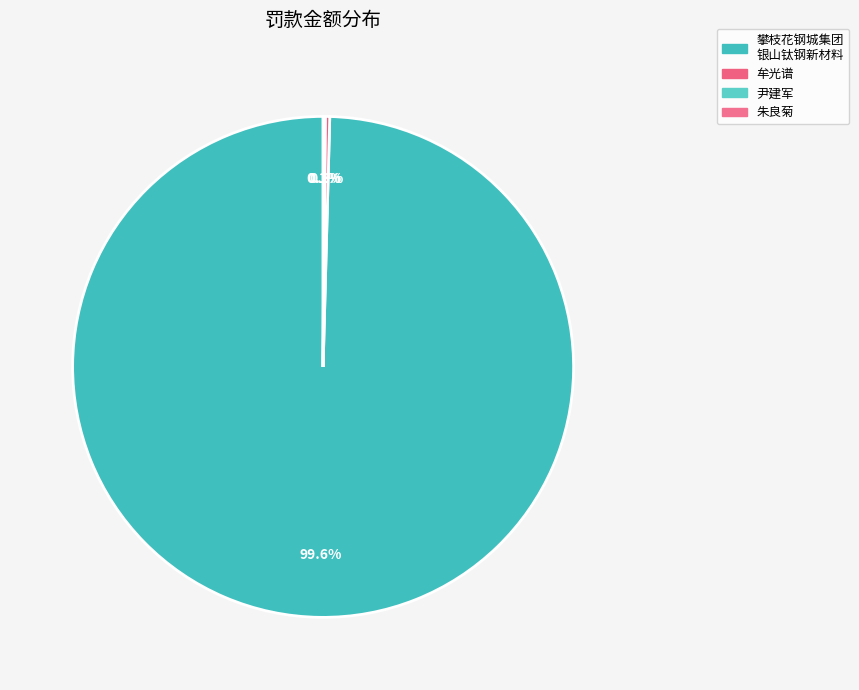

Is there any slice that represents more than half of the pie?

Yes